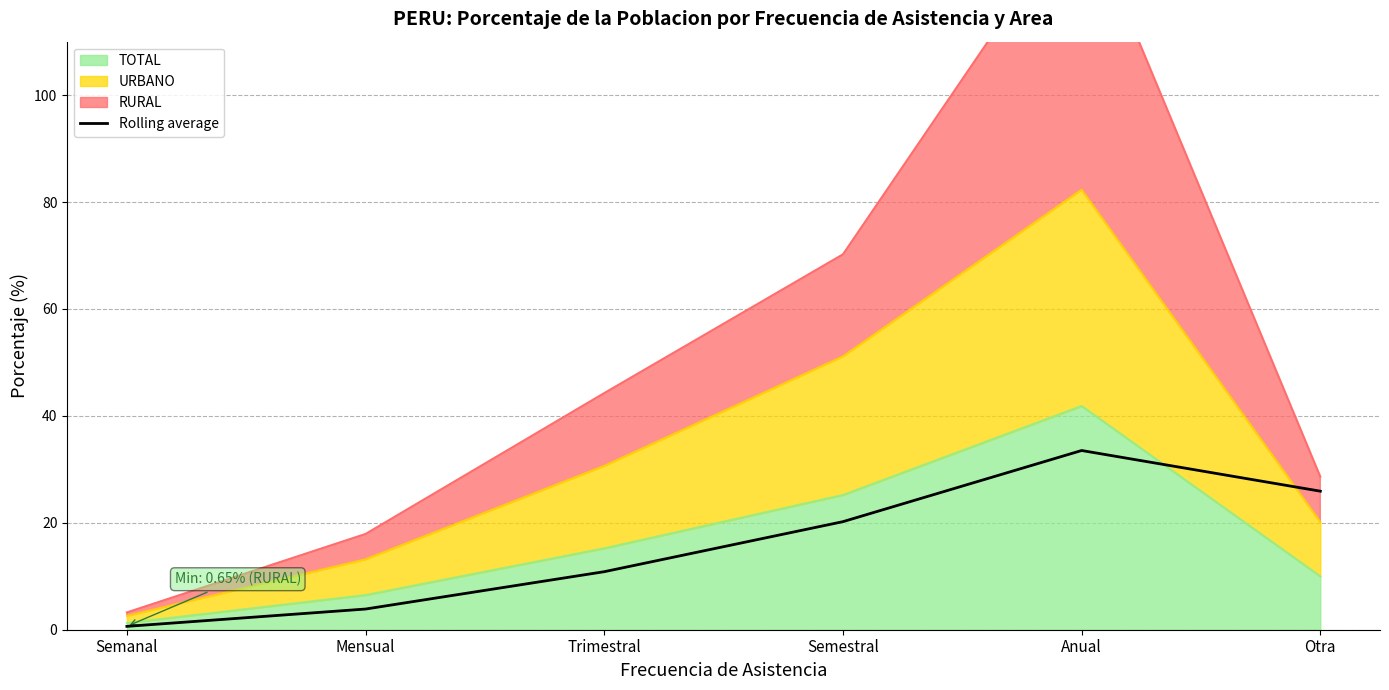

List the labels in order of value, smallest first.

Semanal, Mensual, Trimestral, Semestral, Otra, Anual